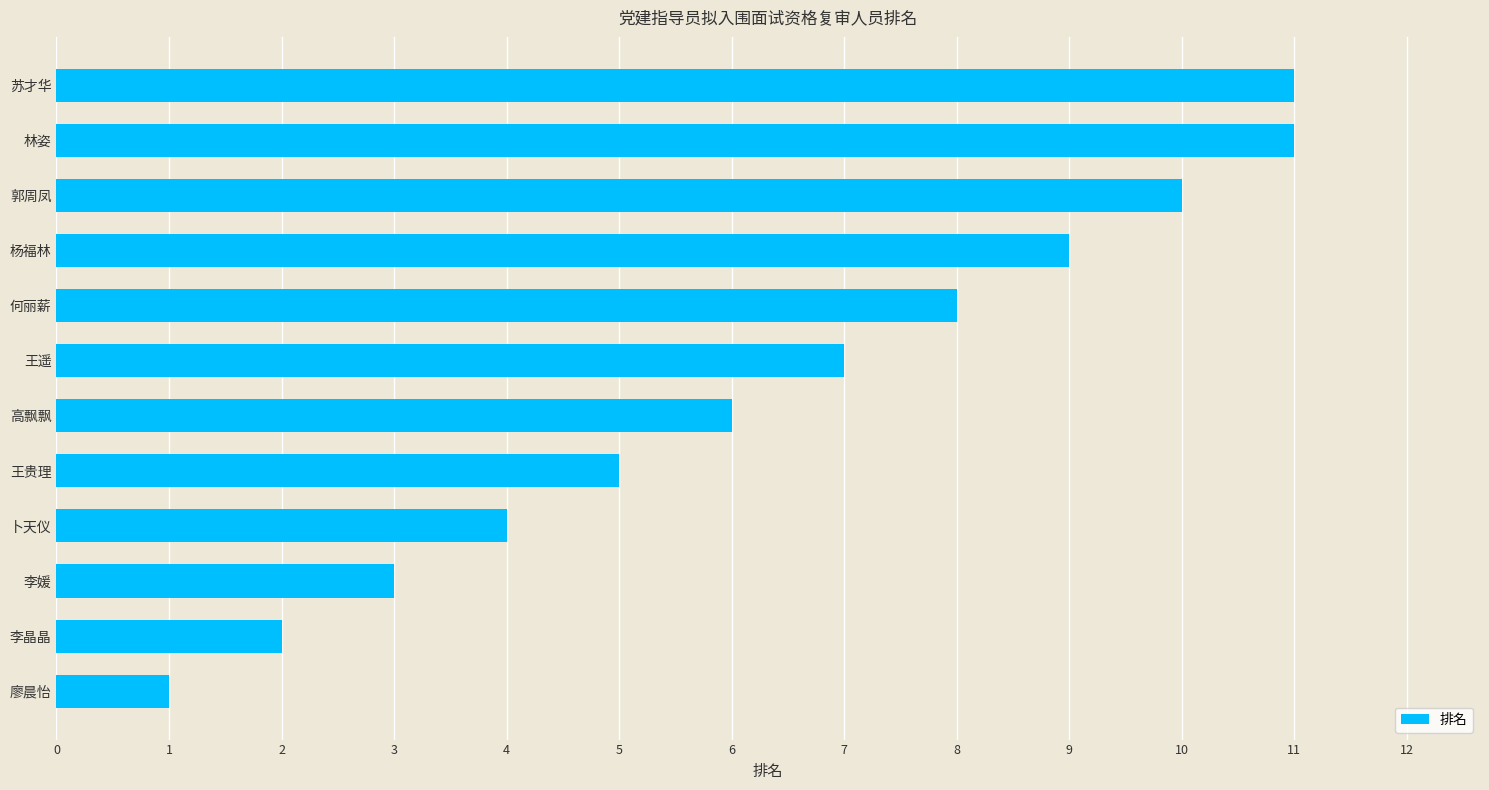

The value at 卜天仪 is 5. True or false?

False